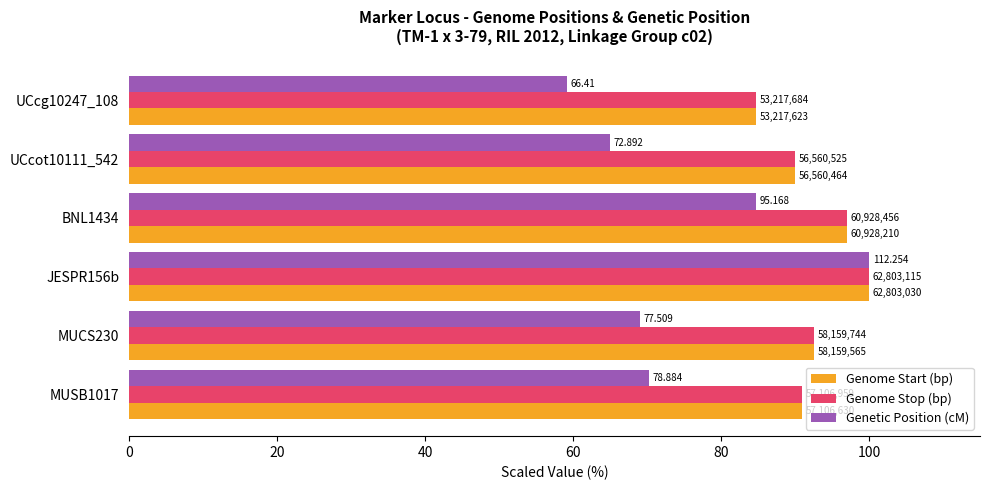

What are all the series names shown in the legend?

Genome Start (bp), Genome Stop (bp), Genetic Position (cM)